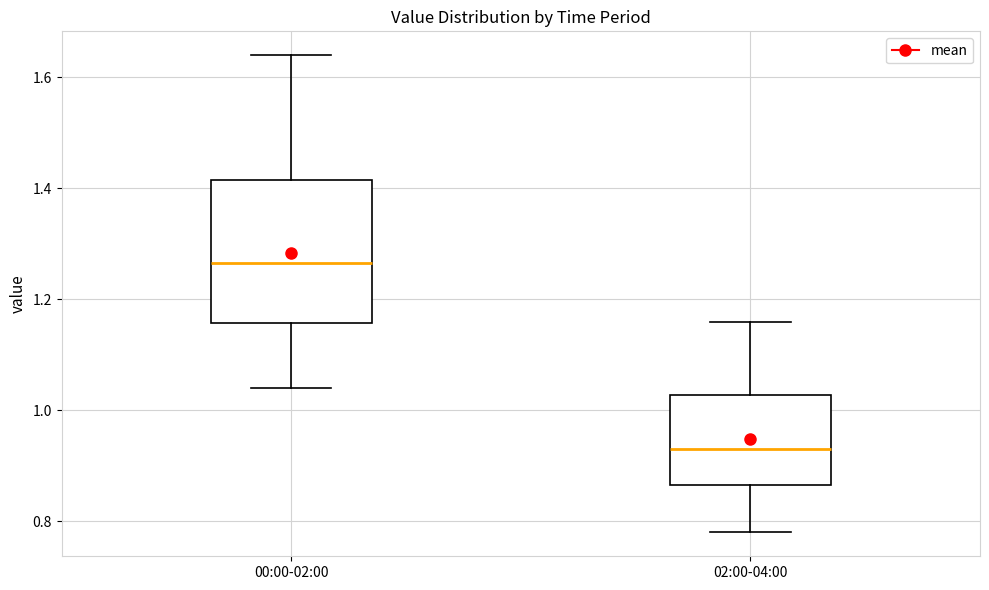

Comparing the boxes themselves (not the whiskers), which one is the tallest?

00:00-02:00